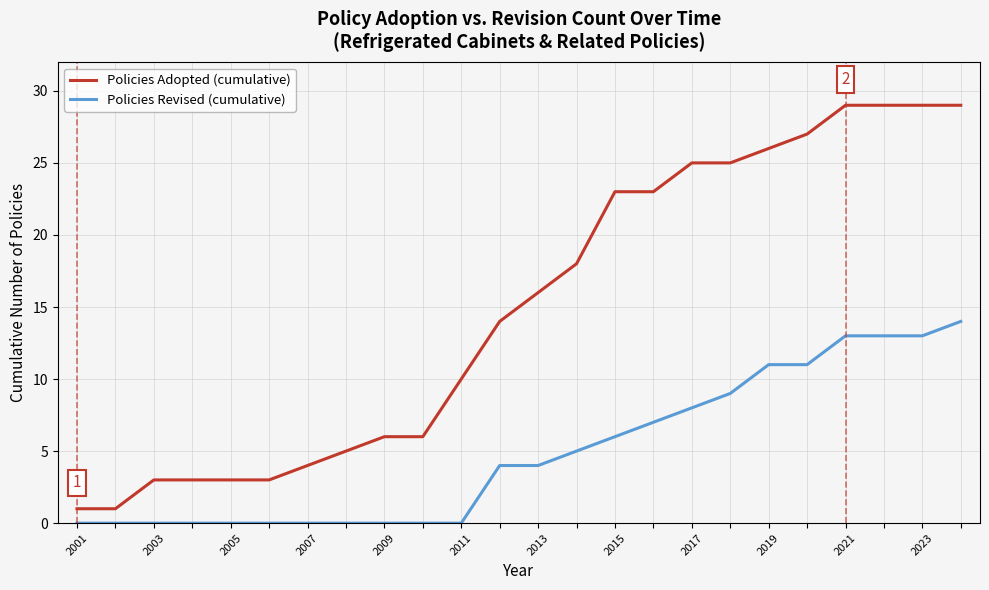

Which series has the widest spread of values?

Policies Adopted (cumulative)